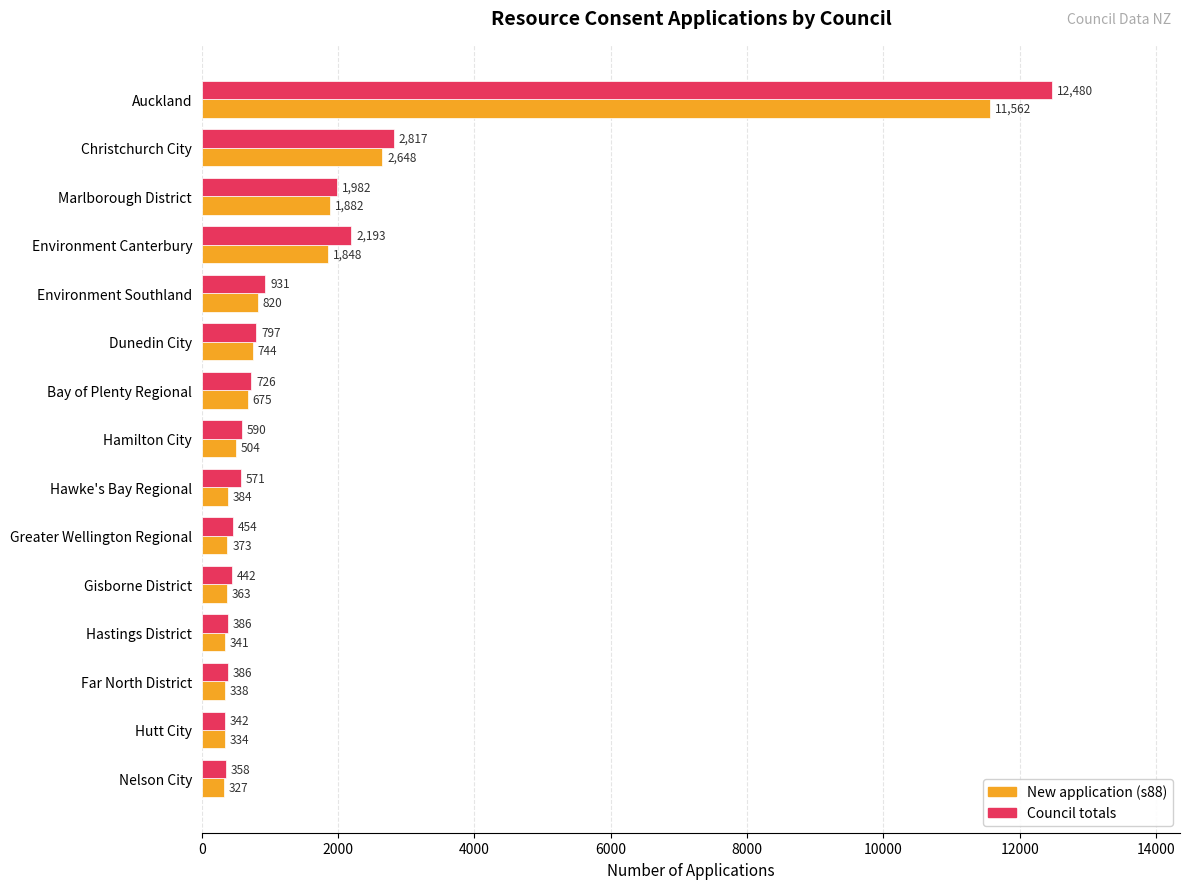

List the series in order of their overall mean, highest first.

Council totals, New application (s88)